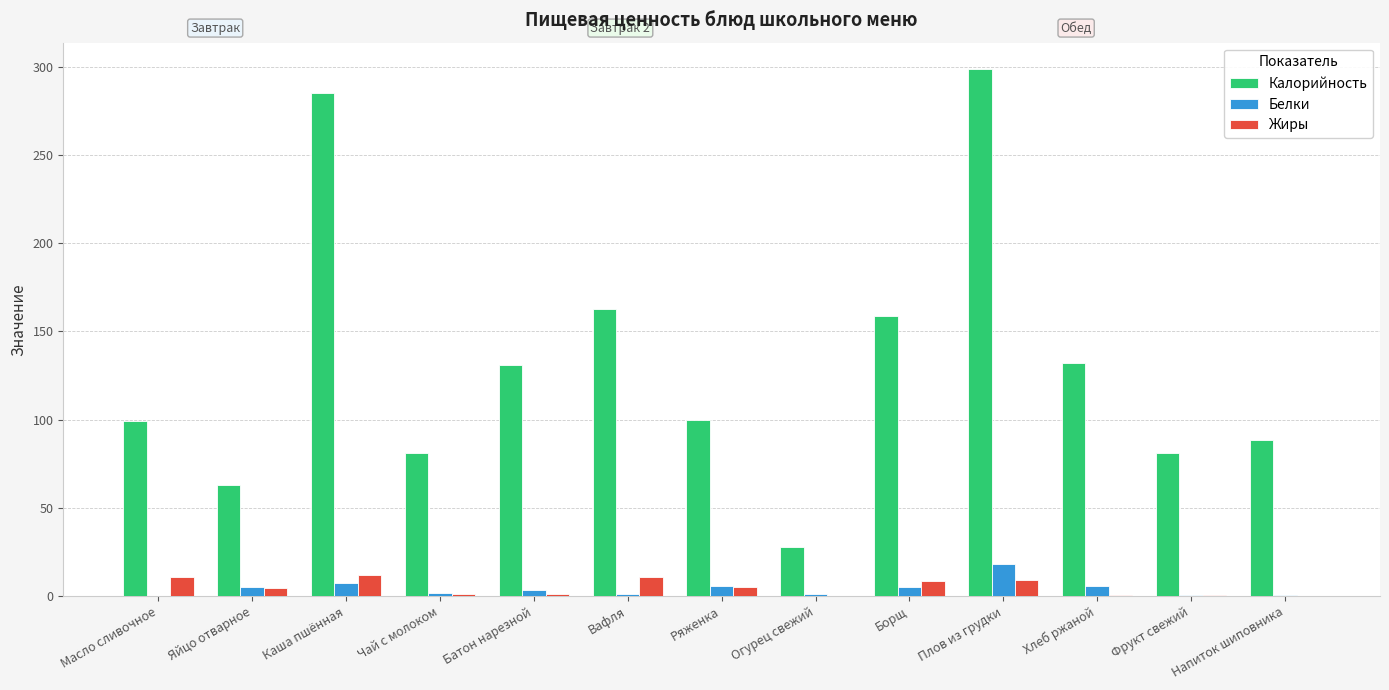

At which label does Жиры first exceed 4?

Масло сливочное